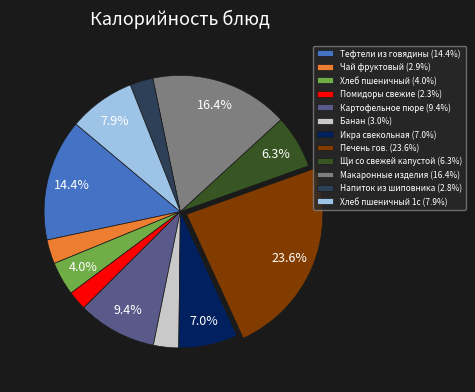

Between Хлеб пшеничный (4.0%) and Макаронные изделия (16.4%), which is larger?

Макаронные изделия (16.4%)